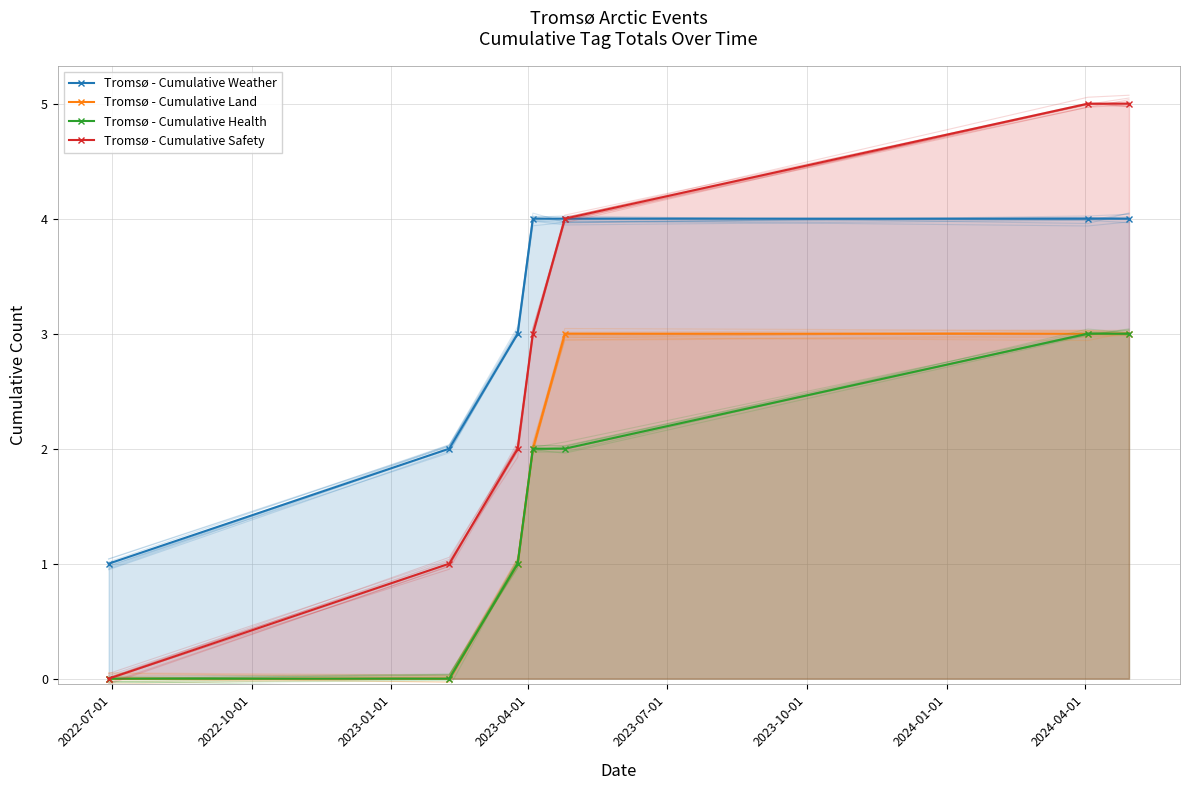

How many values in the Tromsø - Cumulative Land series are below 2?

3